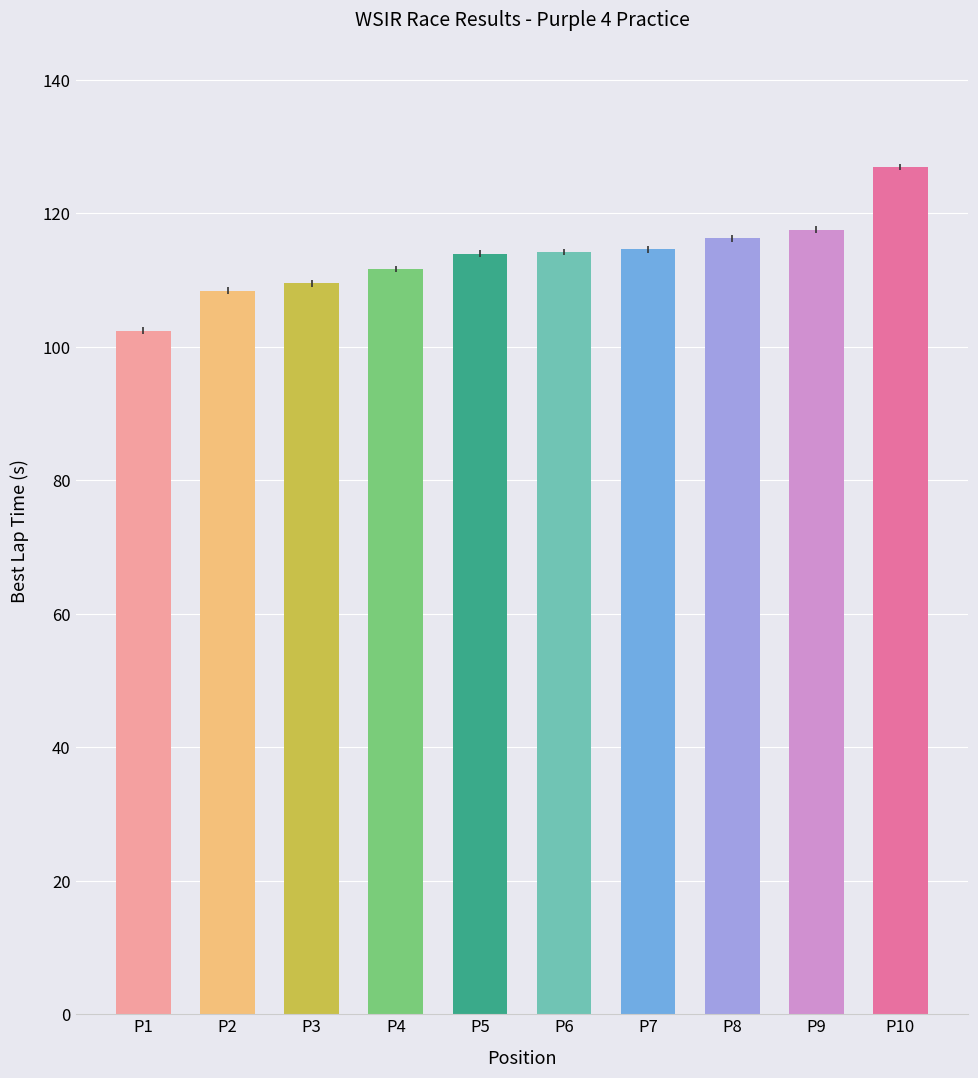

What is the average value?

113.6